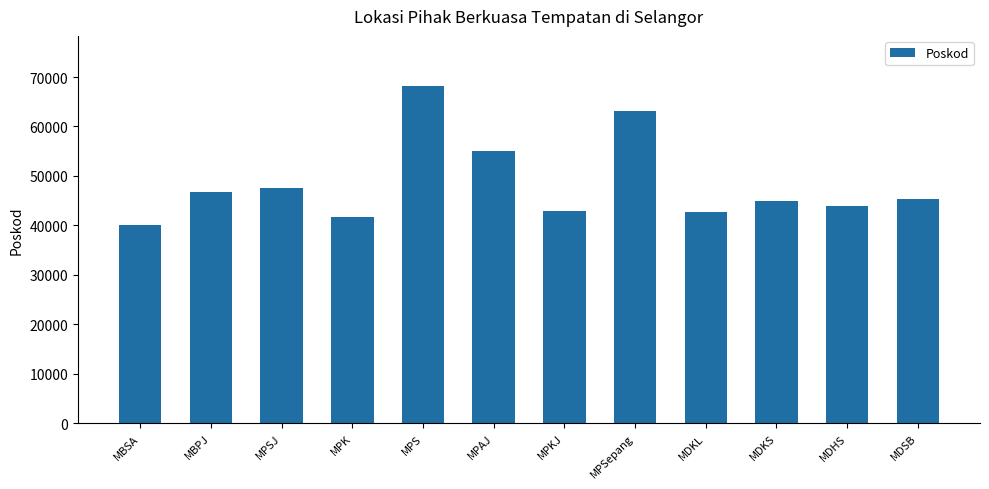

True or false: the data shows 40000 at MBSA.

True